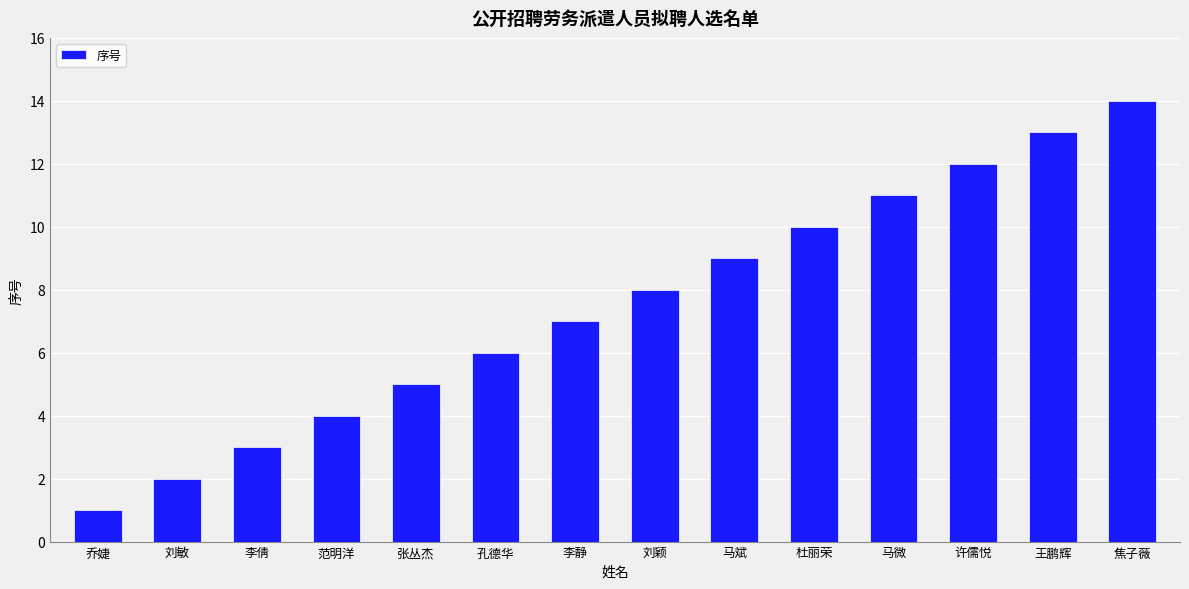

Reading left to right, what are all the values shown in this chart?

乔婕=1	刘敏=2	李倩=3	范明洋=4	张丛杰=5	孔德华=6	李静=7	刘颖=8	马斌=9	杜丽荣=10	马微=11	许儒悦=12	王鹏辉=13	焦子薇=14